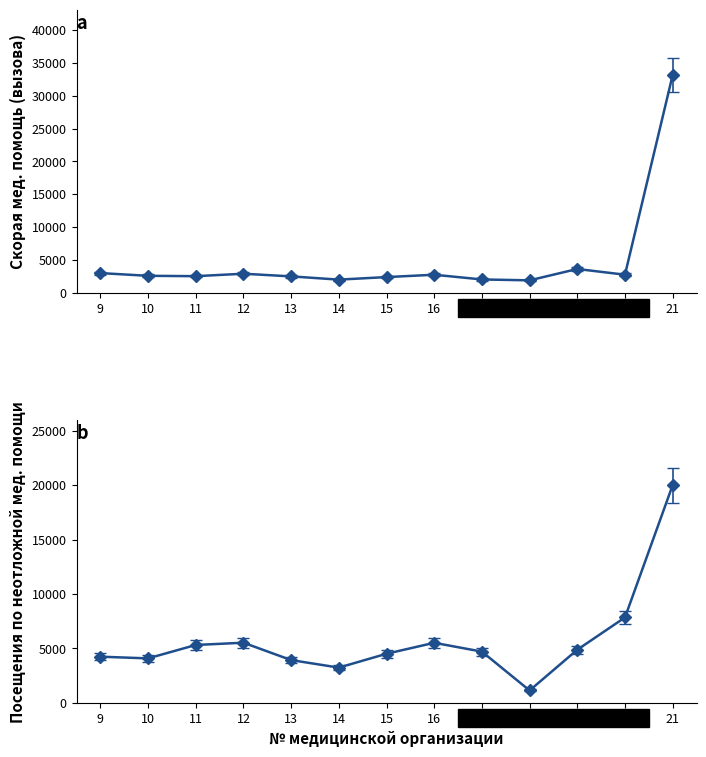

What are all the series names shown in the legend?

Скорая мед. помощь, Посещения по неотложной